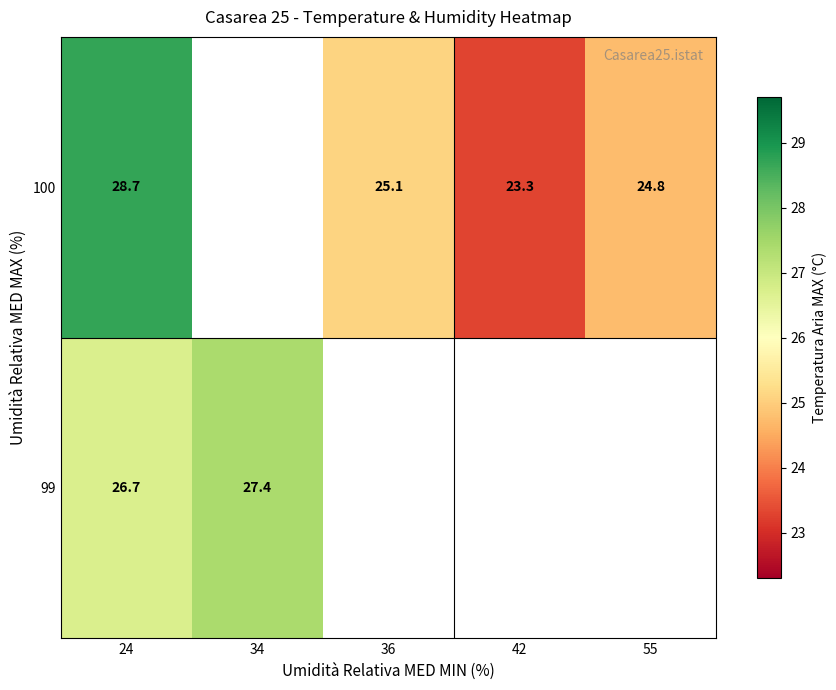

Rank the series at 24 from highest to lowest value.

100, 99